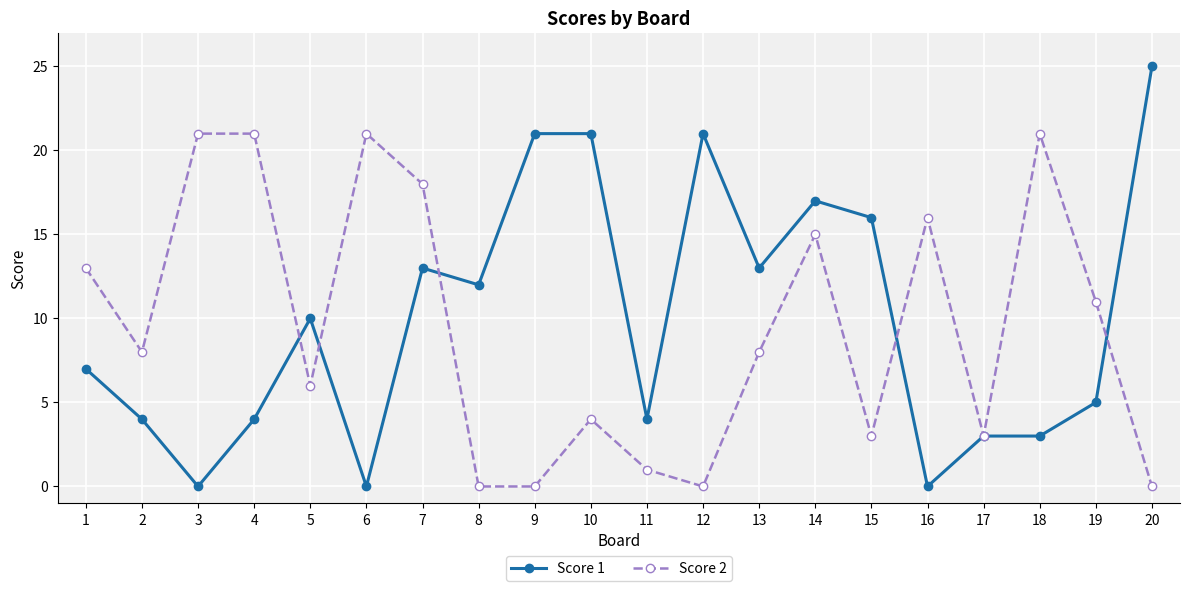

Between 8 and 14, which series saw the biggest shift?

Score 2